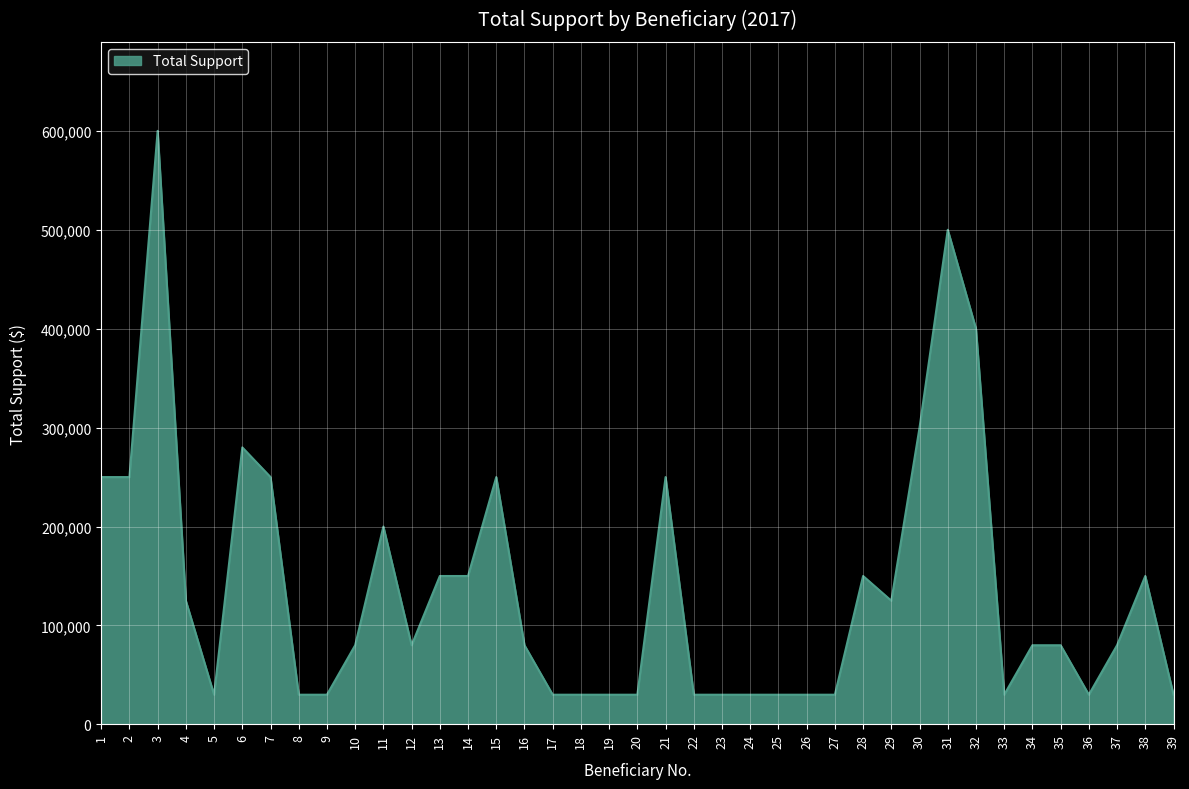

Reading left to right, transcribe all the data shown in this chart.

250000	250000	600000	125000	30000	280000	250000	30000	30000	80000	200000	80000	150000	150000	250000	80000	30000	30000	30000	30000	250000	30000	30000	30000	30000	30000	30000	150000	125000	300000	500000	400000	30000	80000	80000	30000	80000	150000	30000